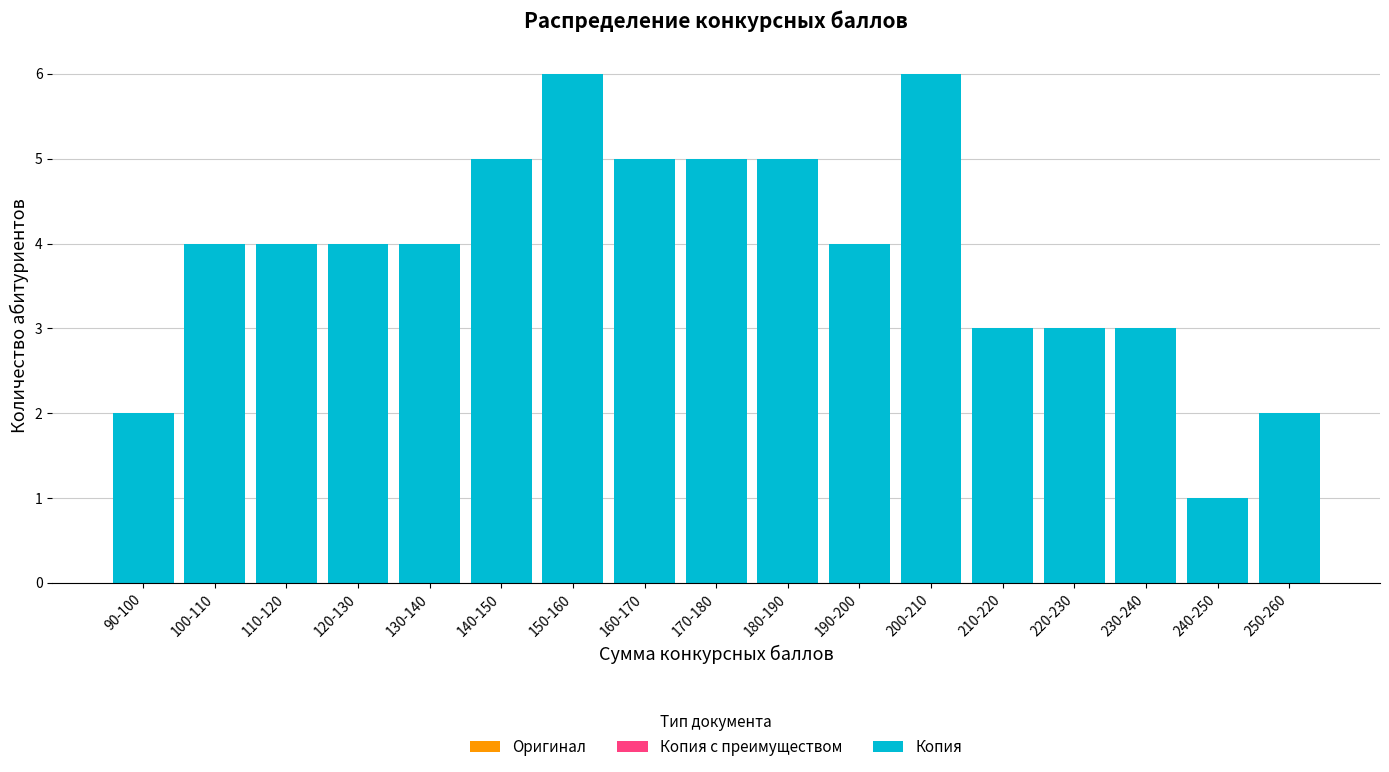

Reading left to right, transcribe all the data shown in this chart.

90-100=2	100-110=4	110-120=4	120-130=4	130-140=4	140-150=5	150-160=6	160-170=5	170-180=5	180-190=5	190-200=4	200-210=6	210-220=3	220-230=3	230-240=3	240-250=1	250-260=2